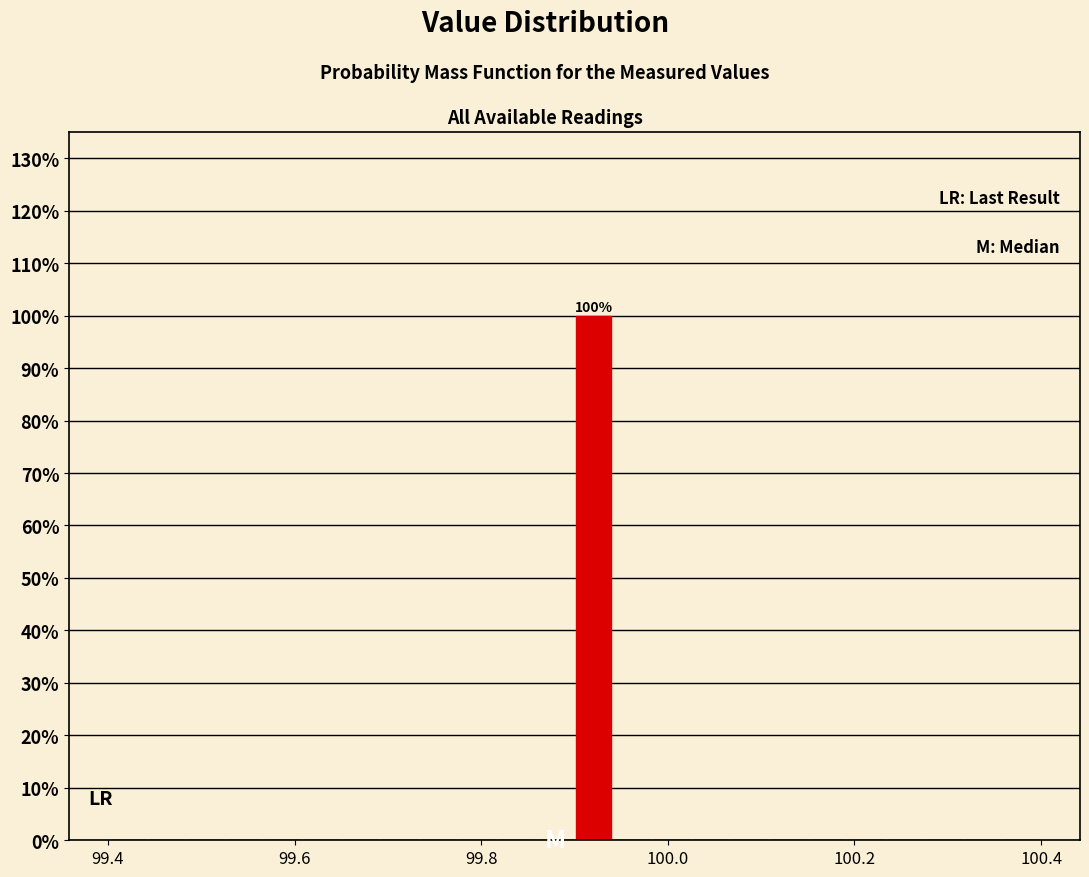

Around what value on the x-axis is the tallest bar? Give the approximate position of its centre, as read against the axis.

99.92